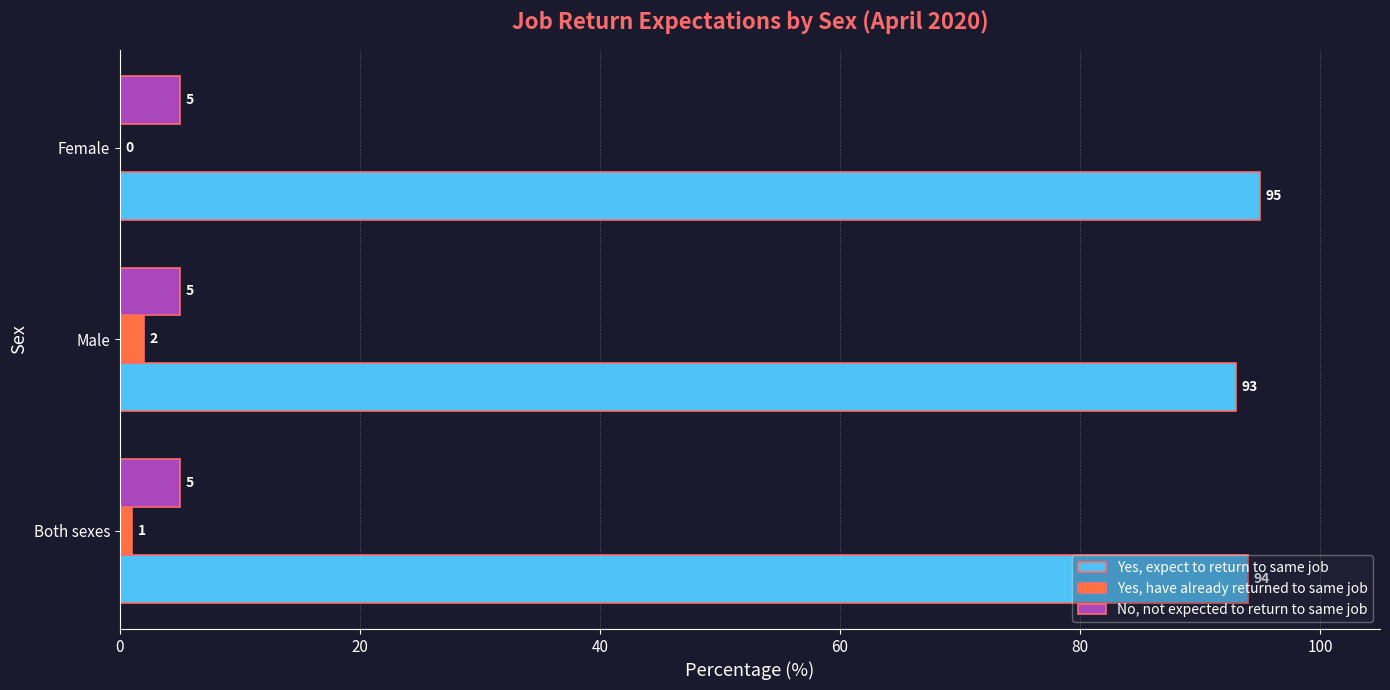

What is the sum of all Yes, expect to return to same job values?

282